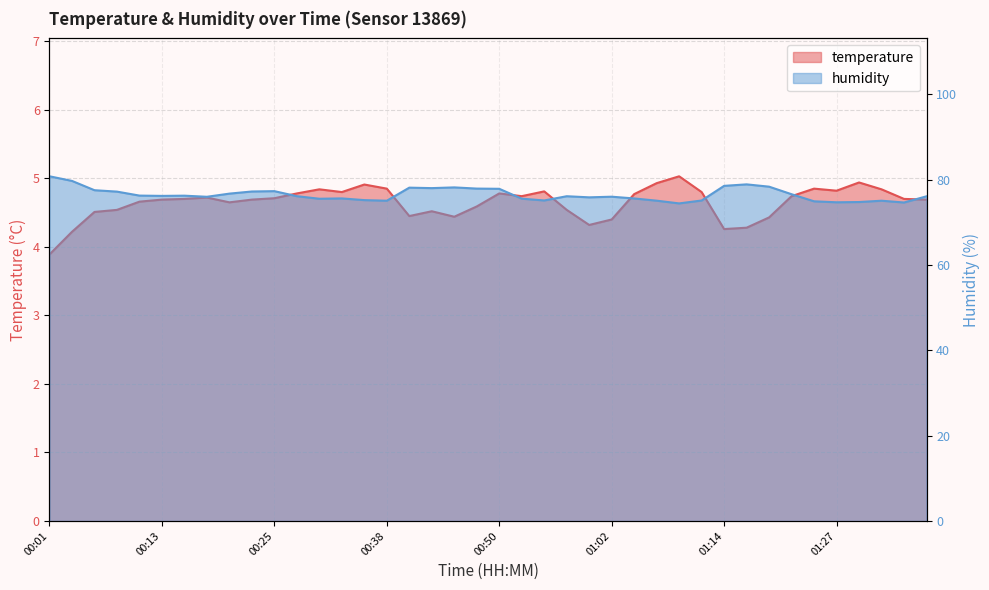

Between 00:11 and 00:23, which is larger?

00:23